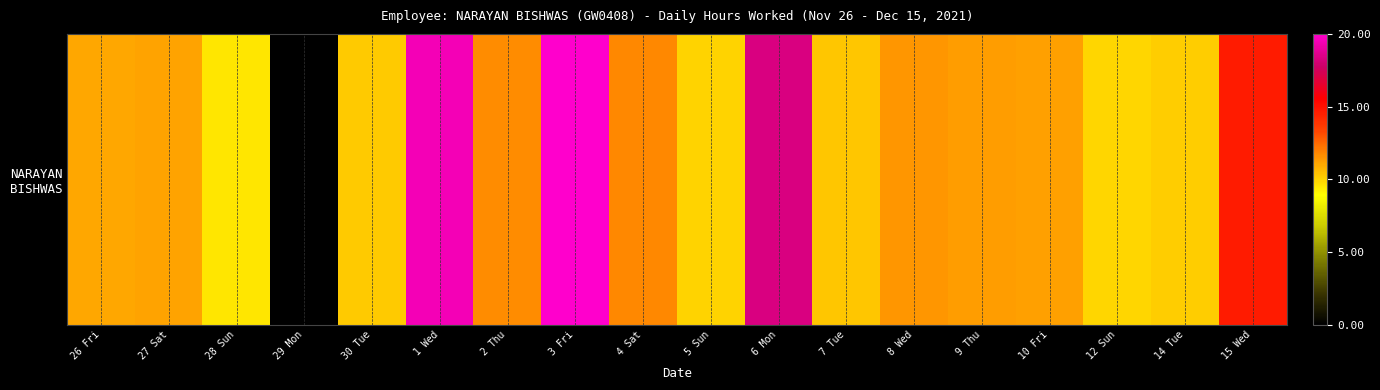

Reading right to left, list all the values displayed in this chart.

14.7	10.2	9.9	11.2	11.3	11.4	10.2	18.3	10.0	11.8	20.0	11.7	19.5	10.2	0.0	9.5	11.2	11.1